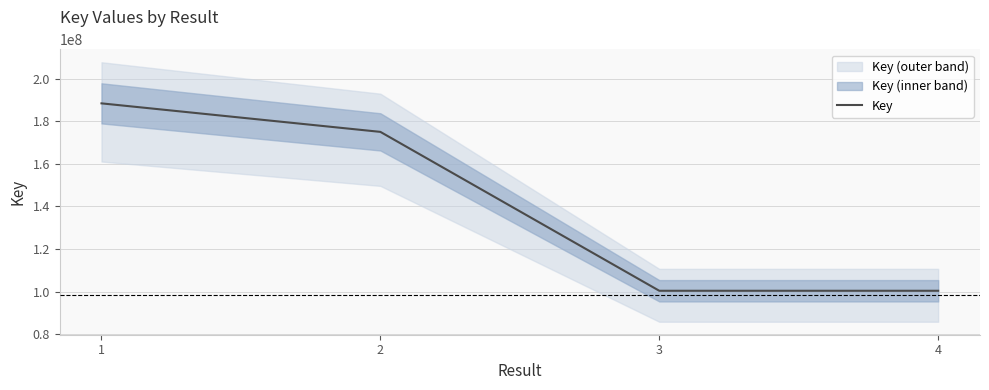

What is the difference between the values at 3 and 2?

74636258